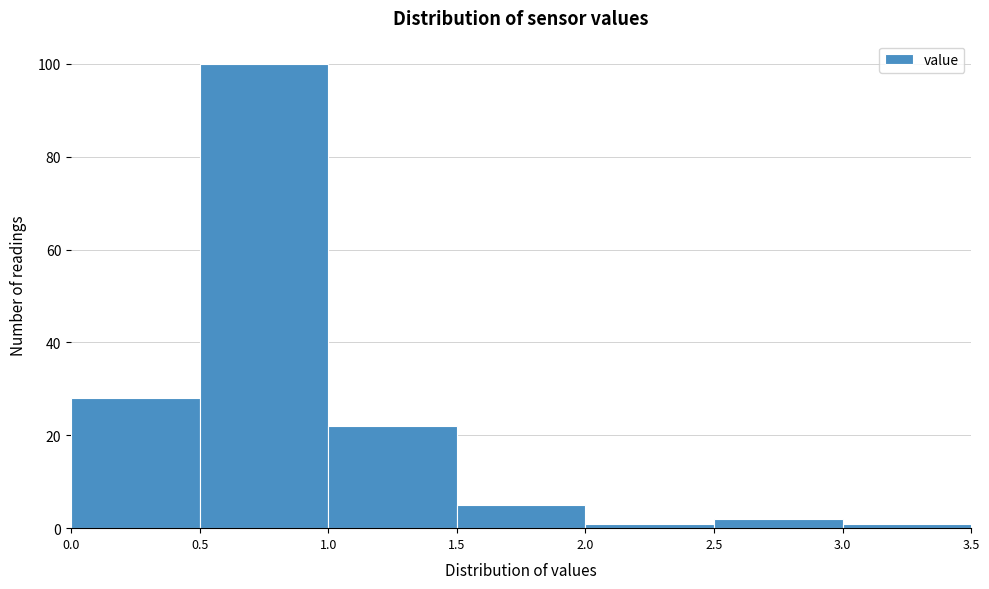

Reading left to right, list every bar in this chart as the range it spans on the x-axis followed by its height. The values are not printed on the chart, so give them approximately, as read against the axis.

0.0 to 0.5: 28
0.5 to 1.0: 100
1.0 to 1.5: 22
1.5 to 2.0: 6
2.0 to 2.5: under 2
2.5 to 3.0: 2
3.0 to 3.5: under 2